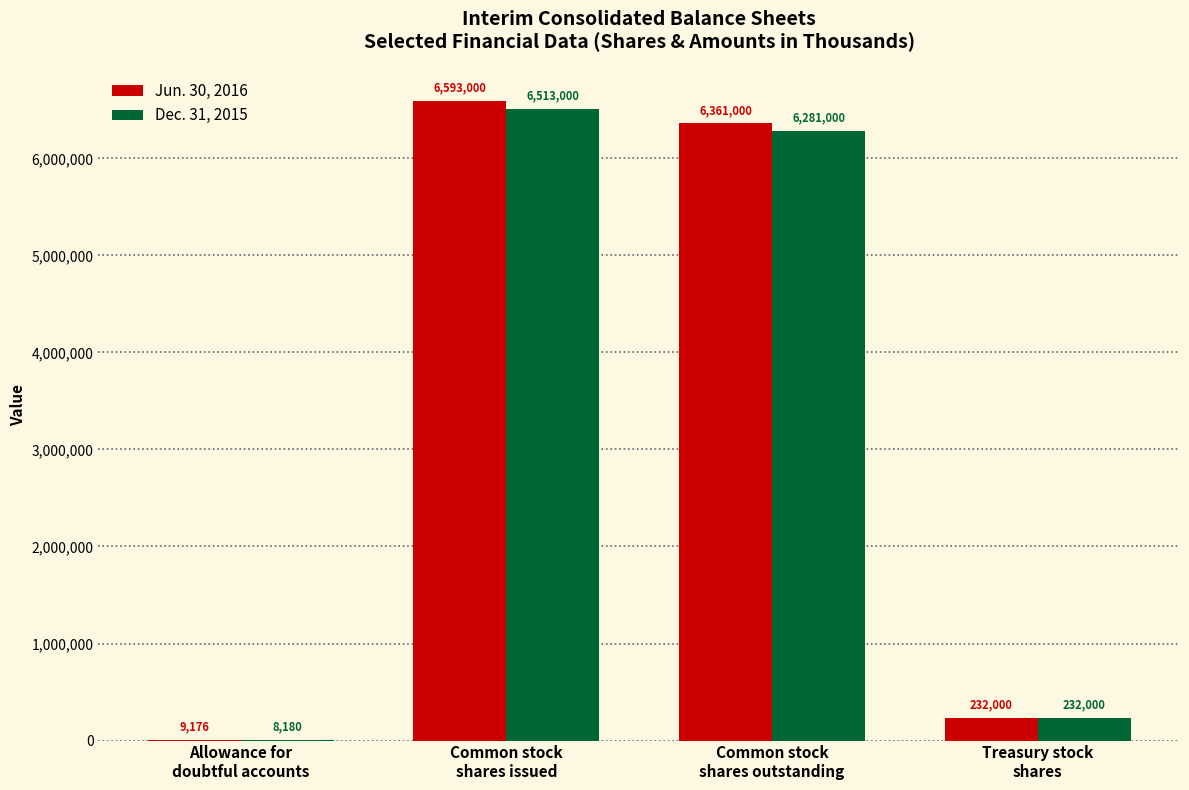

The value of Dec. 31, 2015 at Common stock
shares outstanding is 6281000. True or false?

True